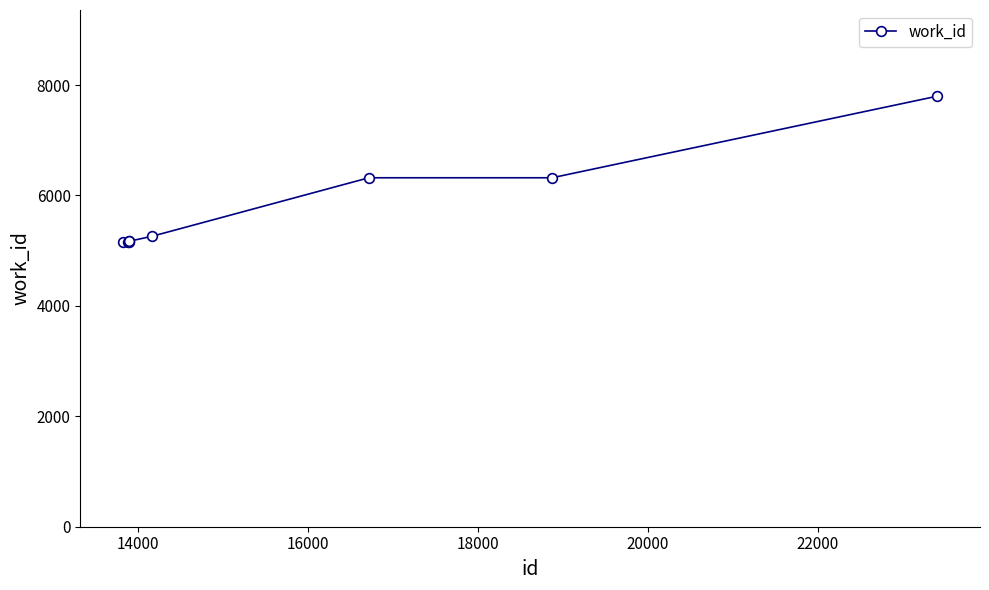

Does the chart have visible grid lines?

No